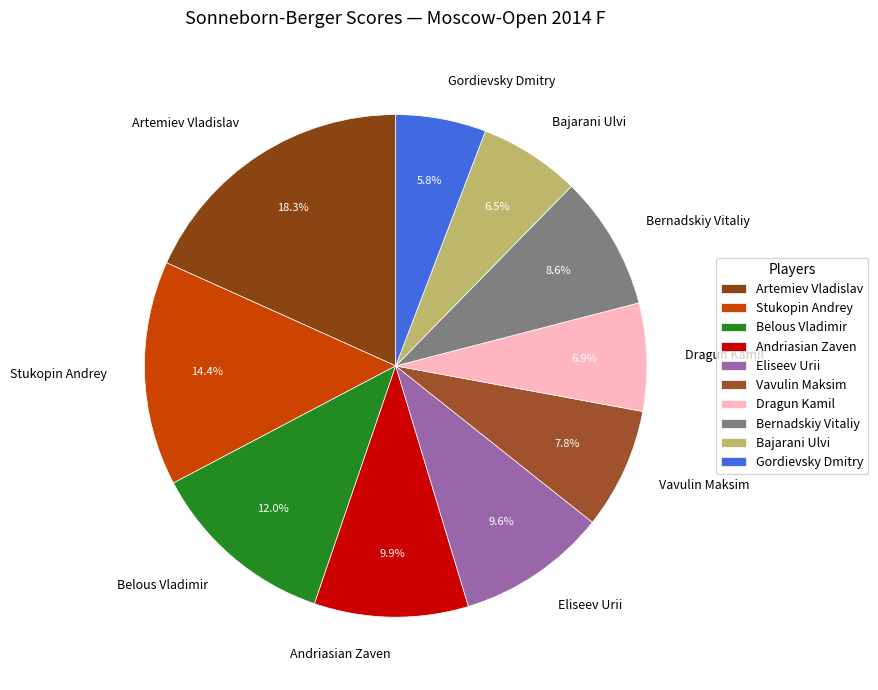

Which slice is the largest?

Artemiev Vladislav